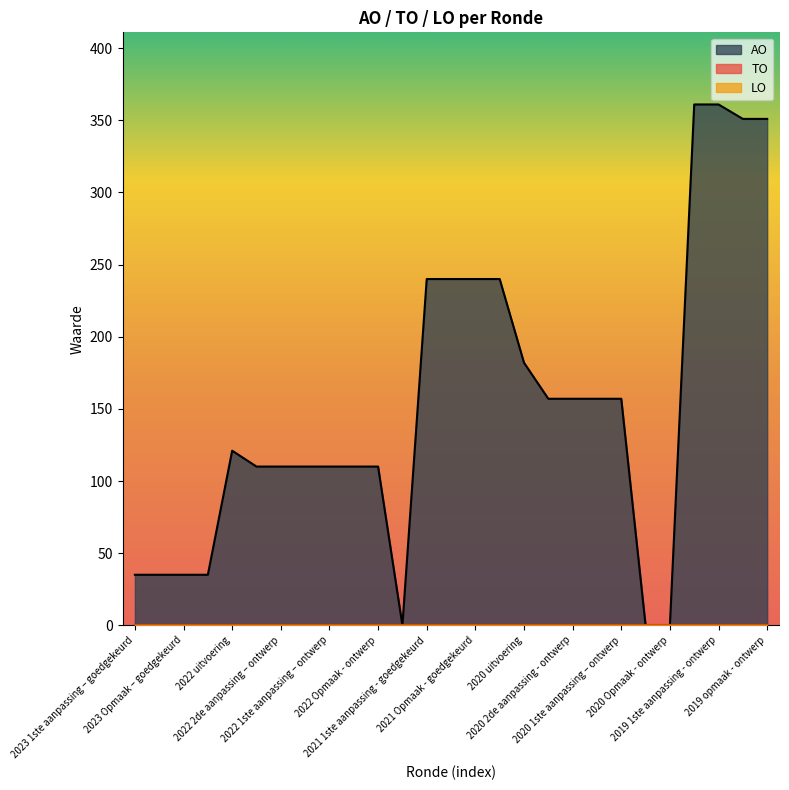

True or false: LO and TO intersect in this chart.

False